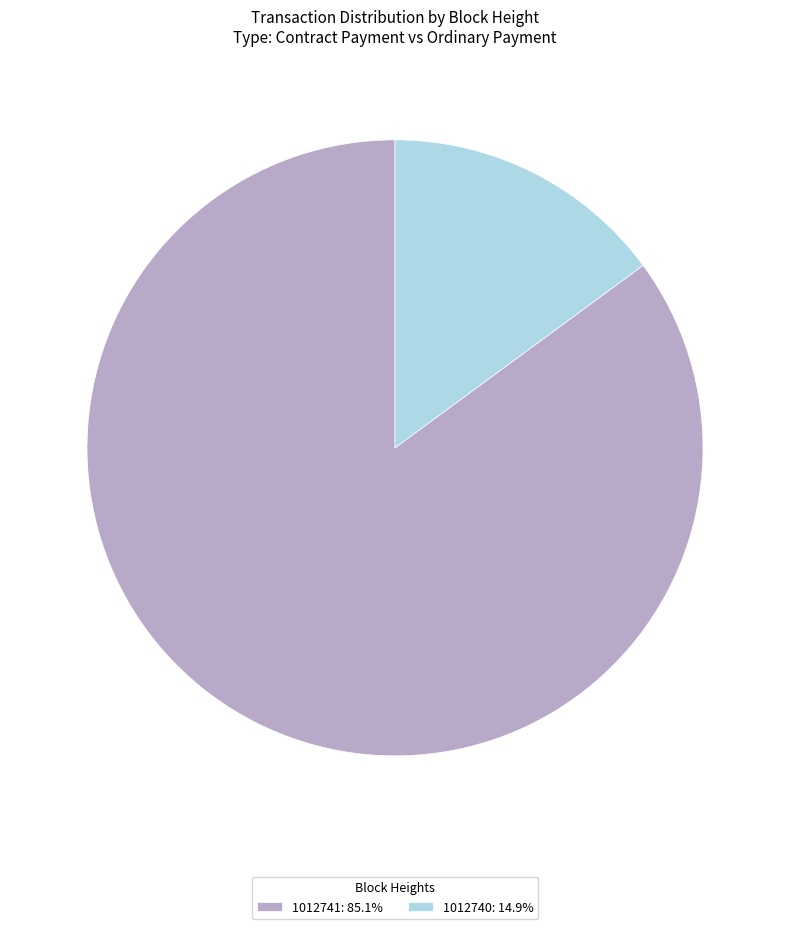

Which slice represents more than half of the pie?

1012741